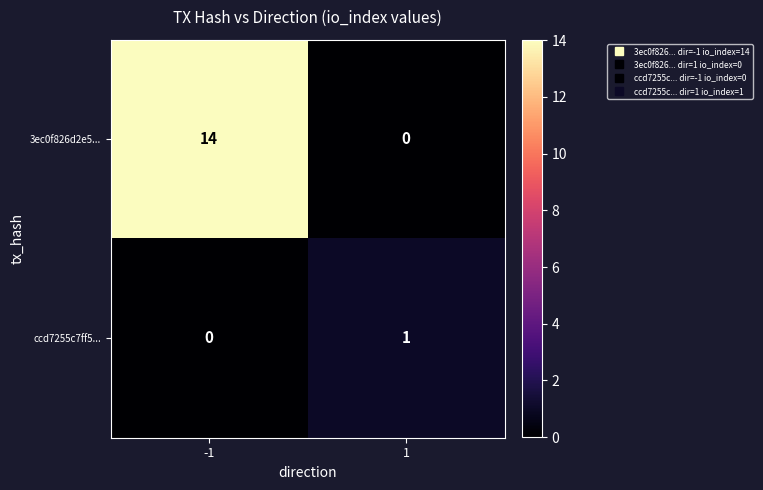

Is the value of 3ec0f826d2e5... at -1 greater than the value of ccd7255c7ff5... at -1?

Yes